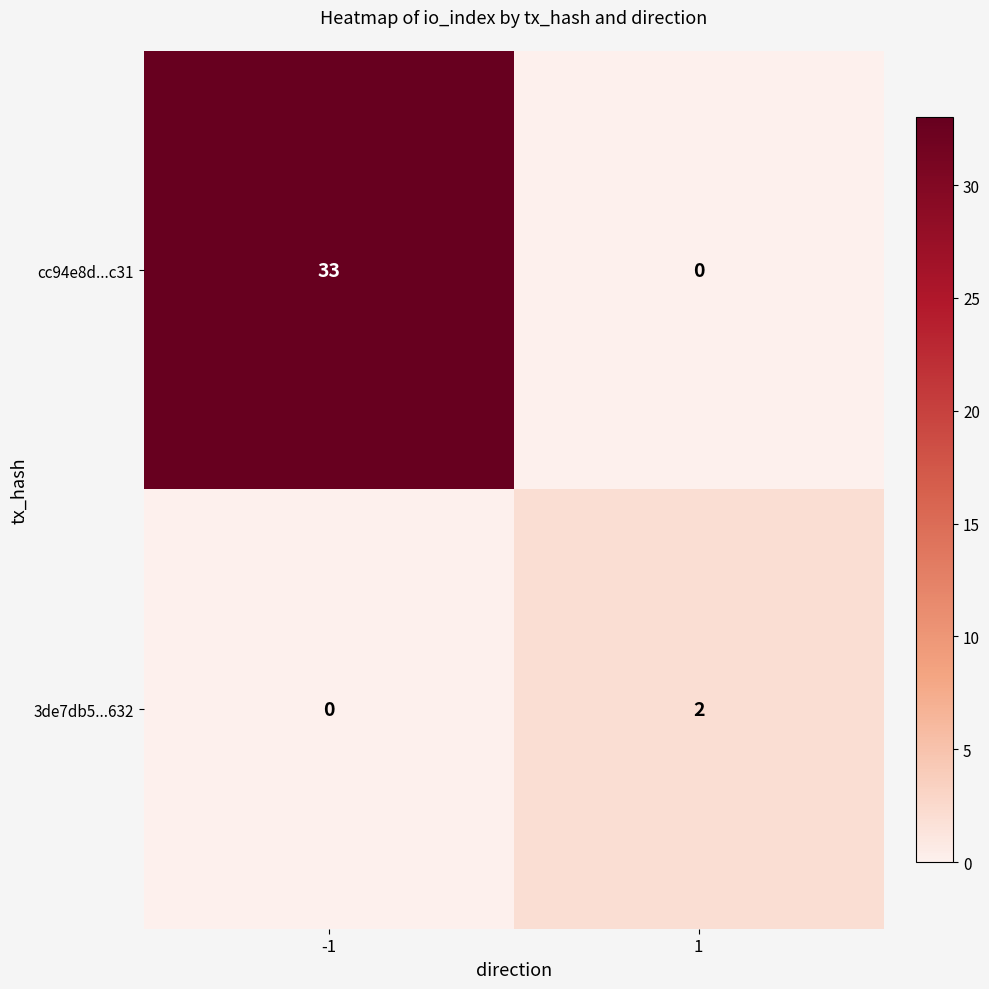

What is the total value across all series at -1?

33